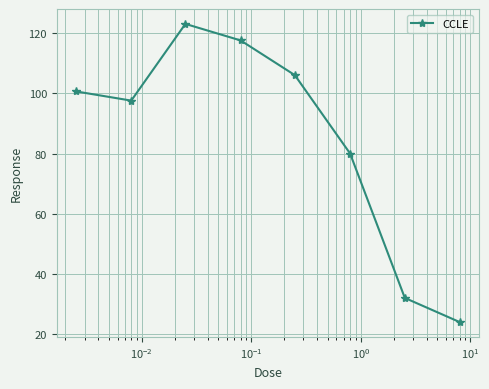

What is the greatest value displayed?

123.1